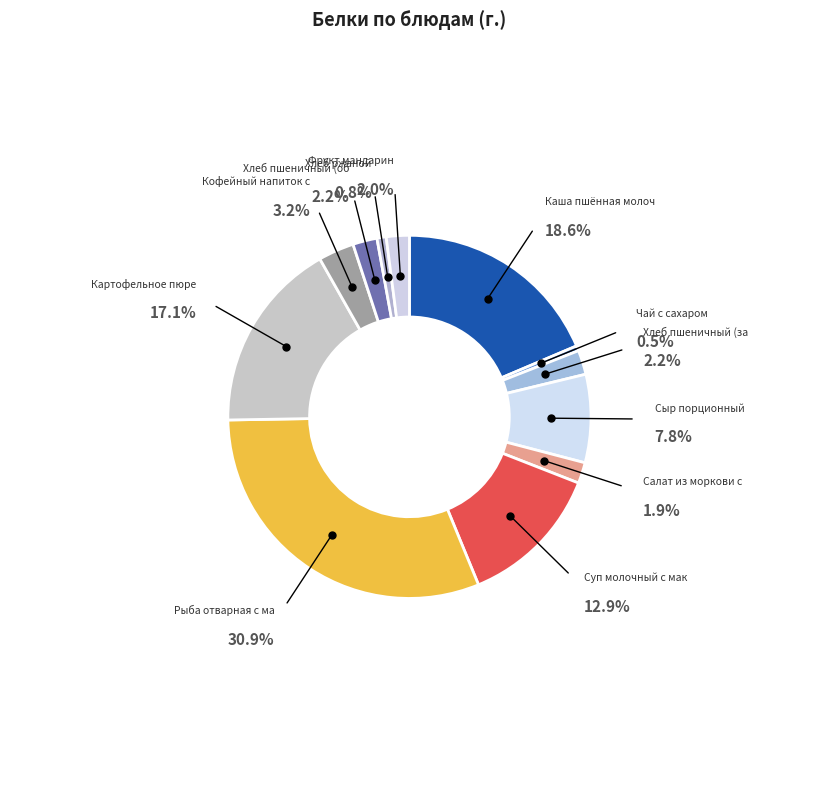

To the nearest percent, what portion does Суп молочный с макаронными represent?

13%